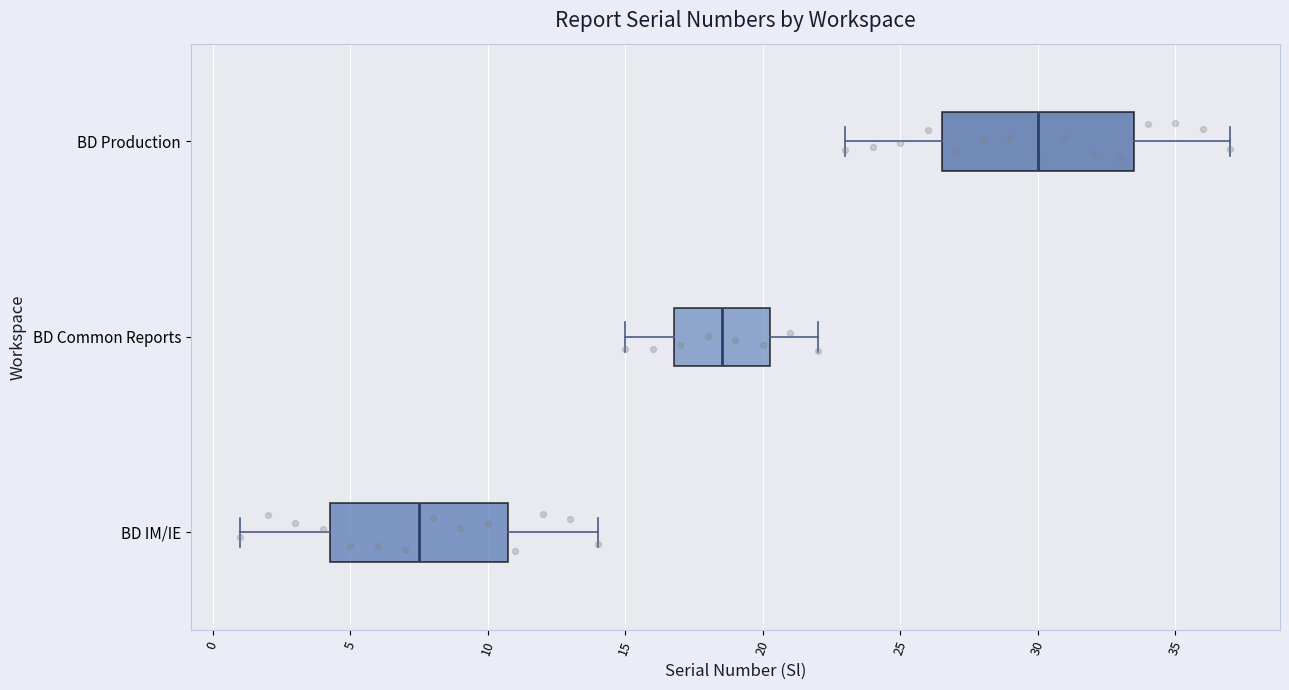

Where does the left whisker of the box for BD IM/IE end on the x-axis? The values are not printed on the chart, so give them approximately, as read against the axis.

1.0